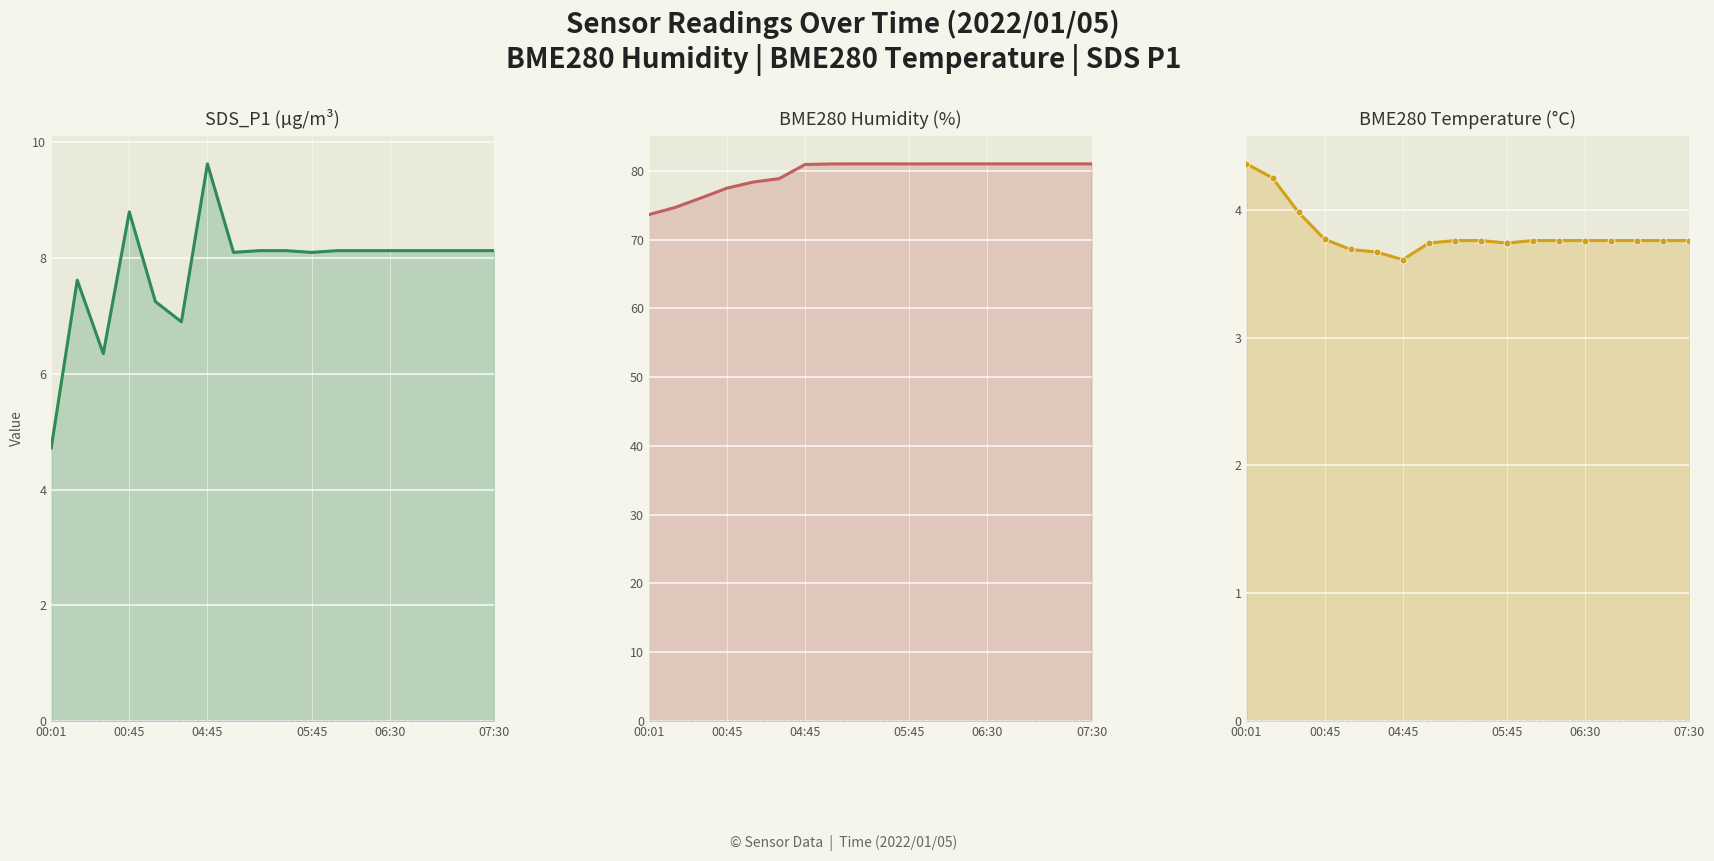

How many interior local valleys does the BME280_humidity series have?

1